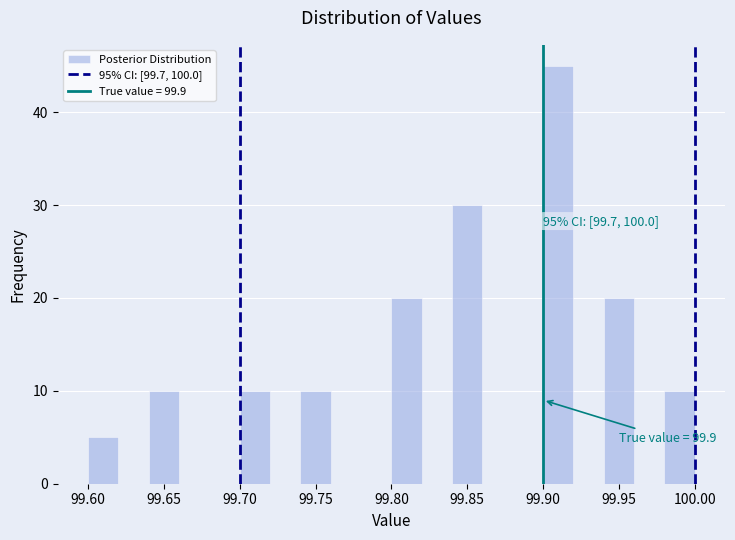

Which range on the x-axis has the tallest bar?

99.90 to 99.92